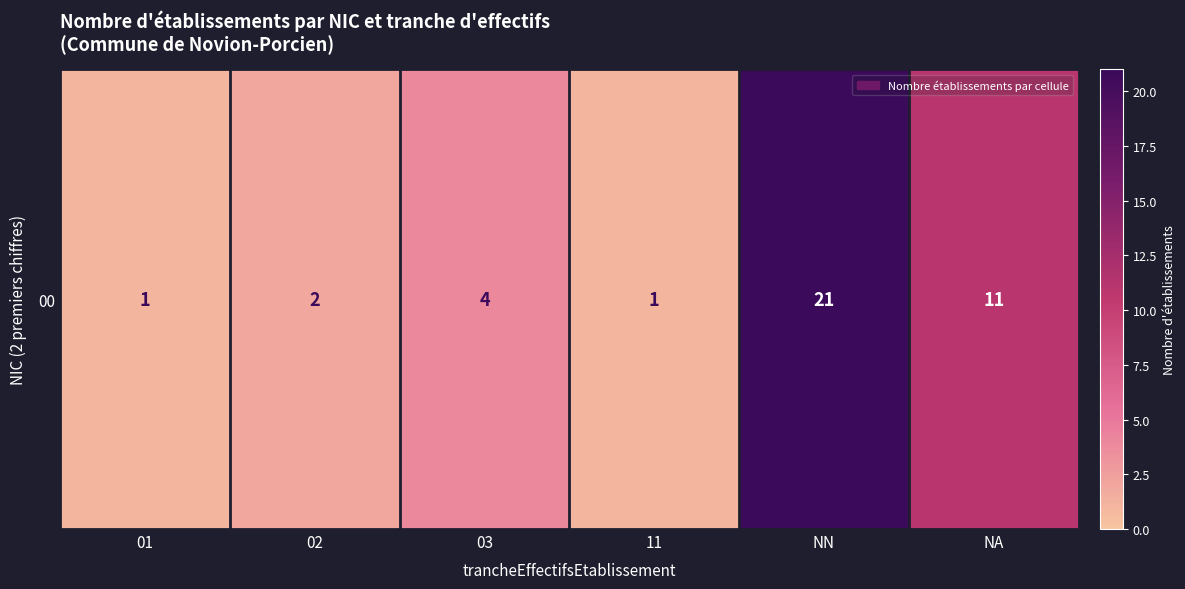

The chart shows a value of 7 at 03. True or false?

False